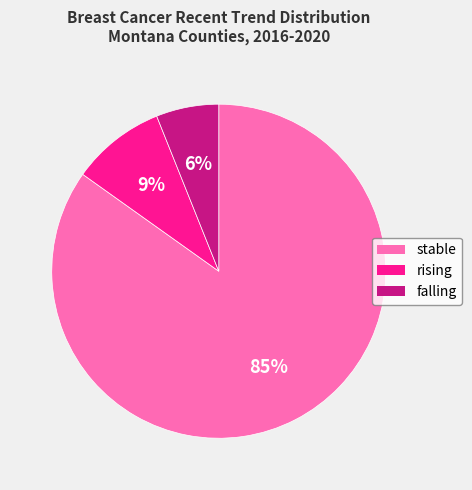

How many slices are in this pie chart?

3